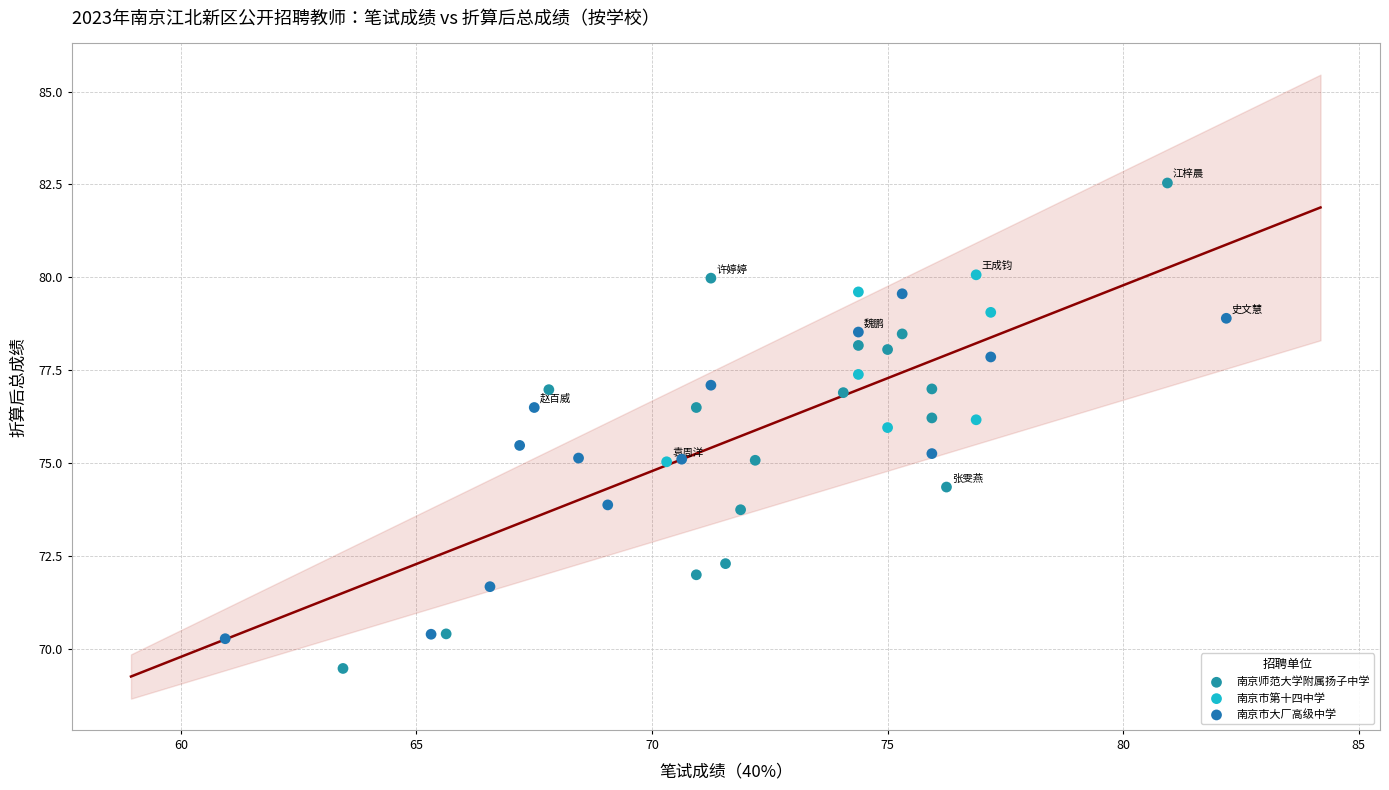

Which series contains the lowest Y value?

南京师范大学附属扬子中学